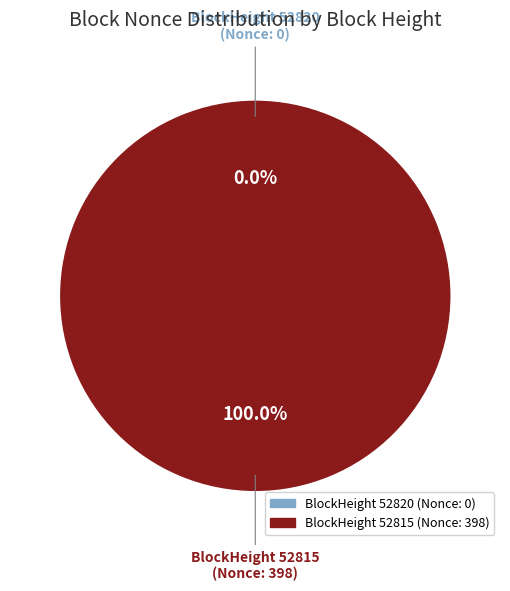

Count the number of slices in the pie.

2